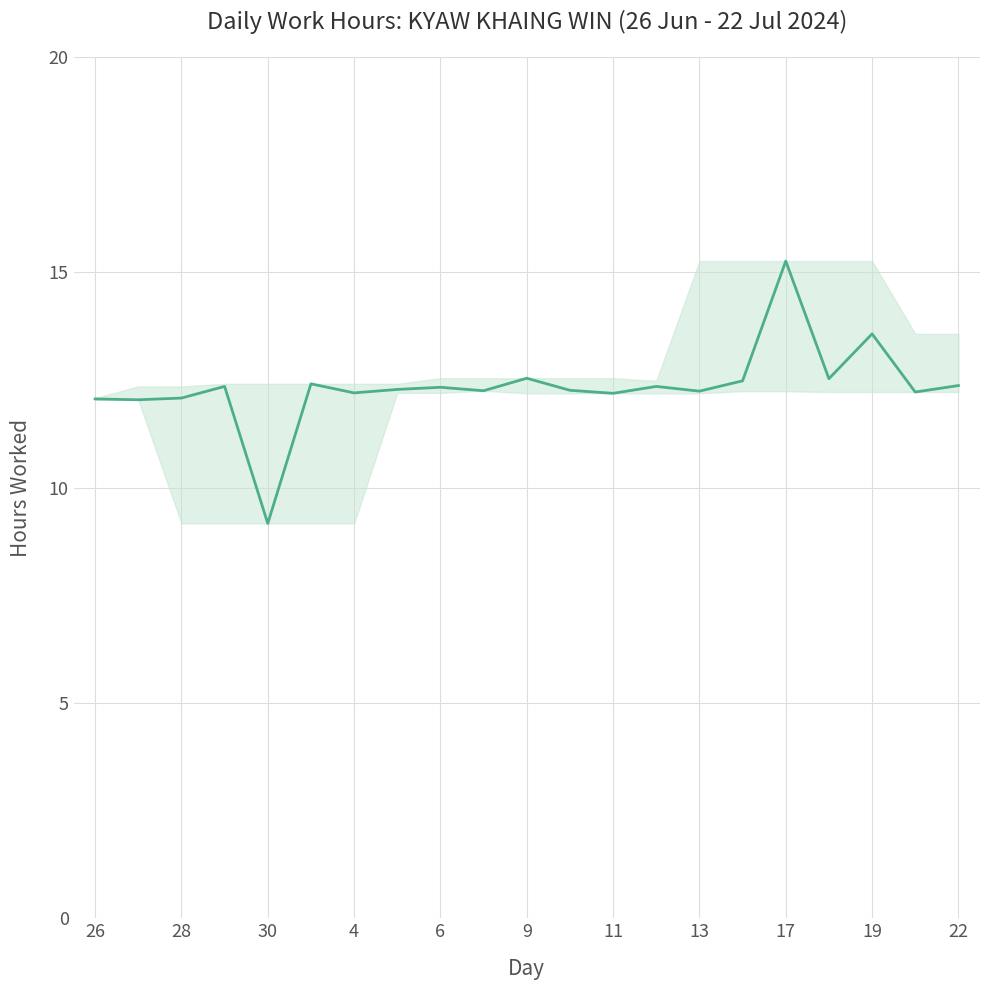

How many lines are shown in the chart?

1